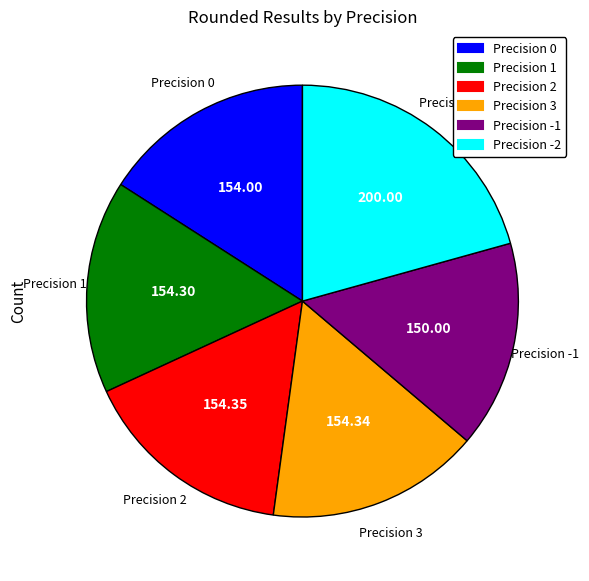

Is there a majority slice in this chart?

No